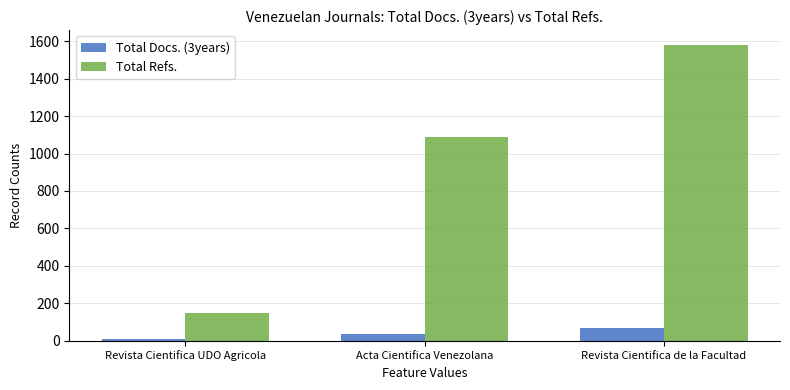

What is the label of the 2nd bar from the right?

Acta Cientifica Venezolana